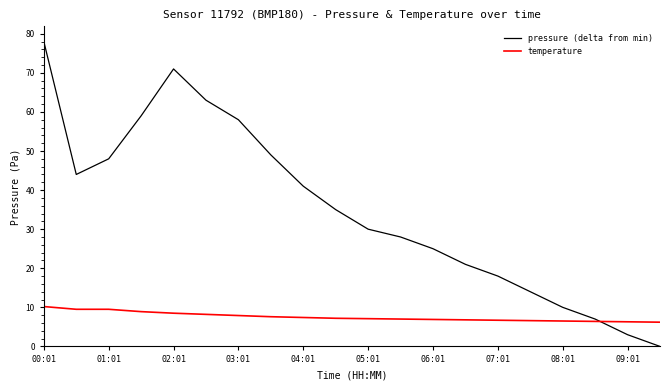

Which series has the largest range (max minus min)?

pressure (delta from min)